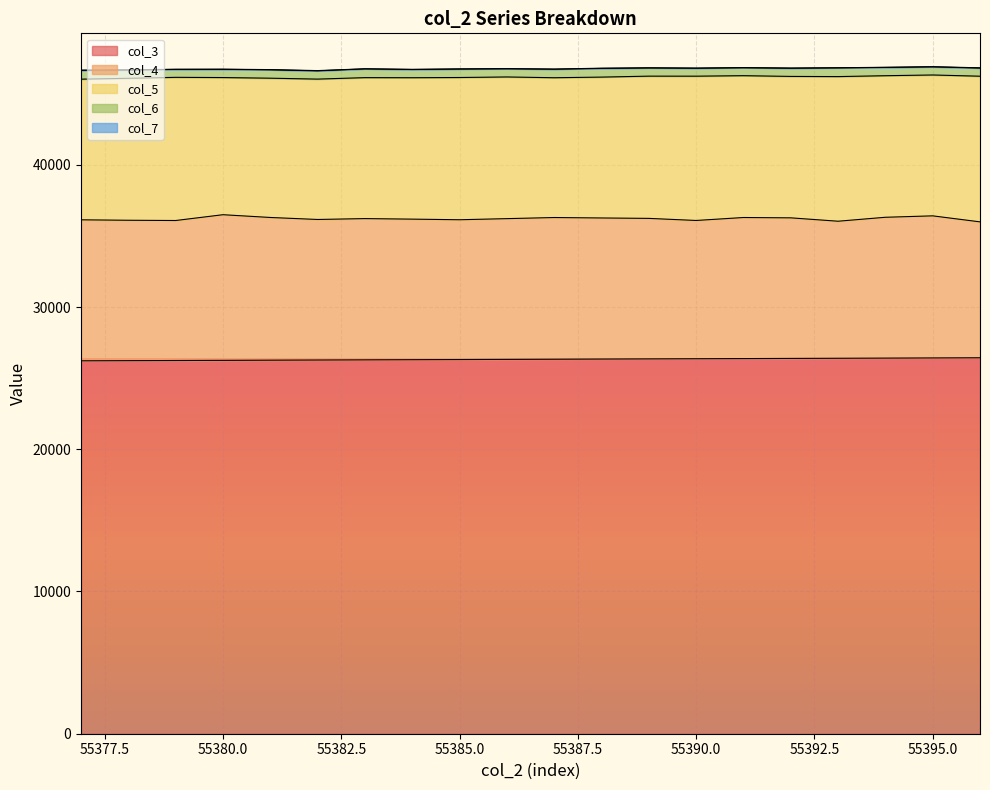

What is the value of the col_4 point at the 12th from the left?

9919